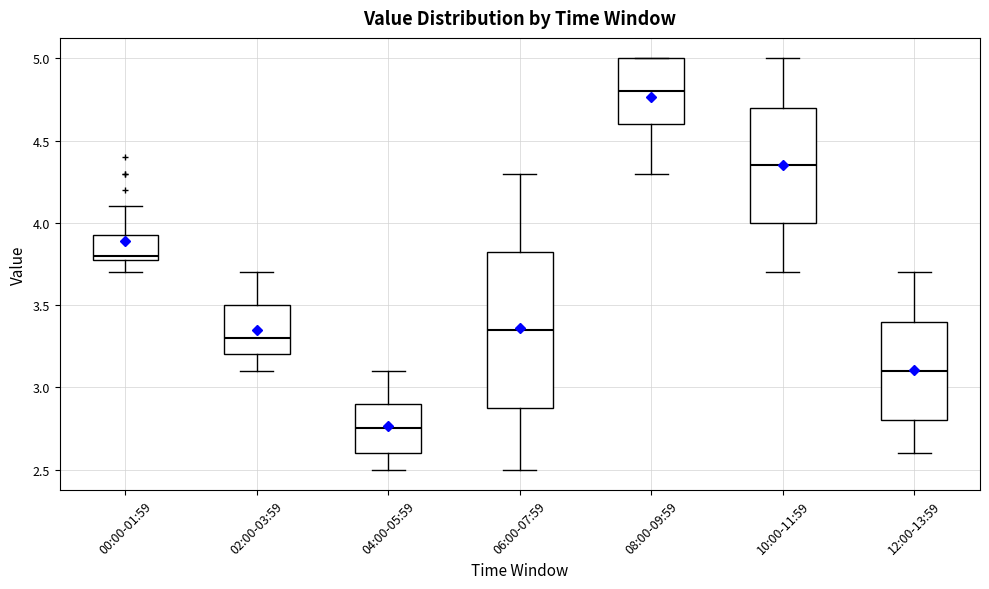

Which box has the lowest median line?

04:00-05:59